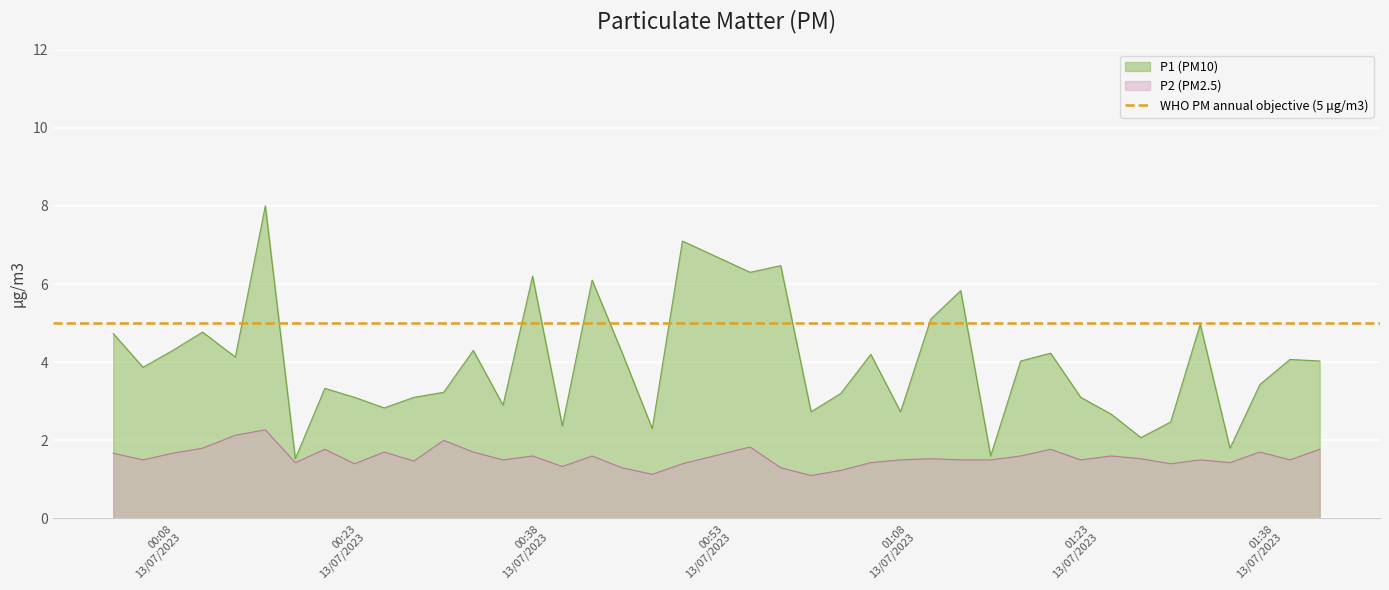

What is the highest value of the P2 series?

2.3